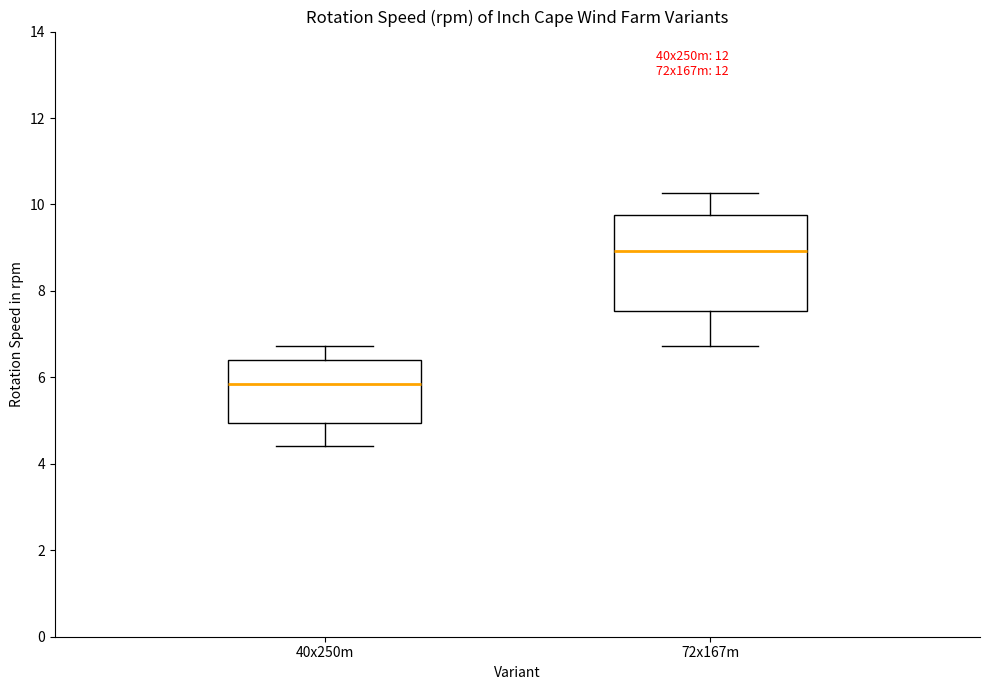

Reading left to right, read every box against the y-axis: the position of its median line, the range the box covers, and the ends of its whiskers. The values are not printed on the chart, so give them approximately, as read against the axis.

40x250m: median 5.8, box 5.0 to 6.4, whiskers 4.4 to 6.8
72x167m: median 9.0, box 7.6 to 9.8, whiskers 6.8 to 10.2